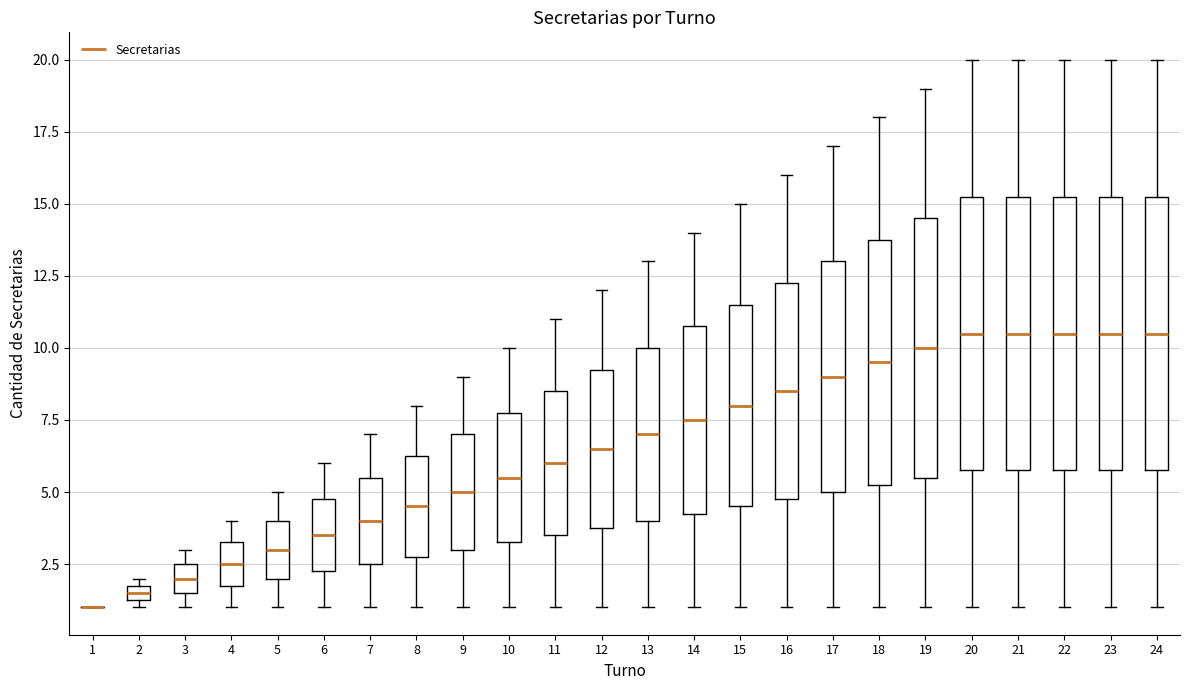

Where is the upper edge of the box at x = 19 on the y-axis? The values are not printed on the chart, so give them approximately, as read against the axis.

14.5